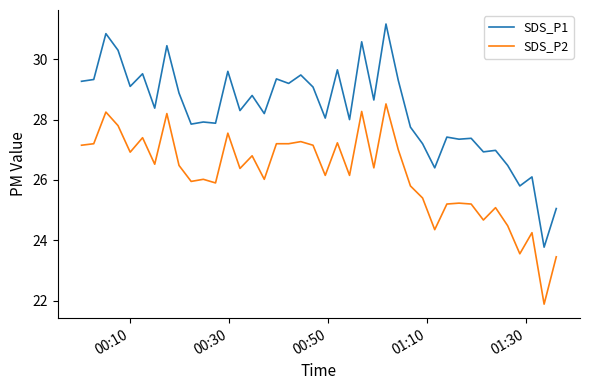

Which series has the largest total across all categories?

SDS_P1